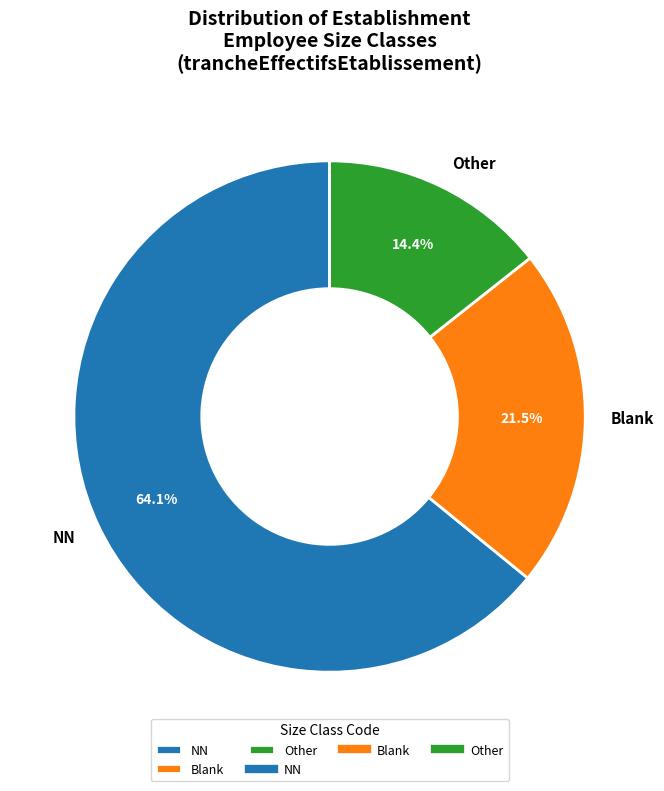

Does any single category account for the majority?

Yes